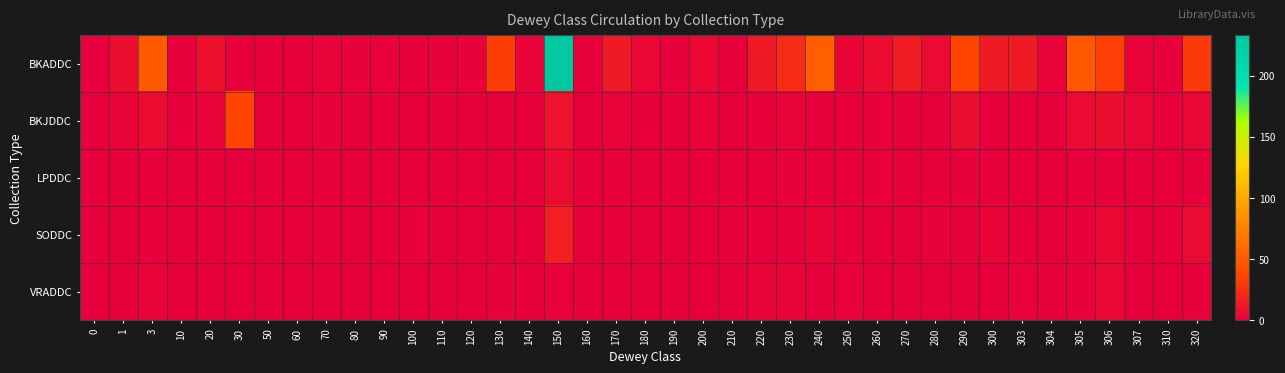

Which series has the largest total across all categories?

BKADDC